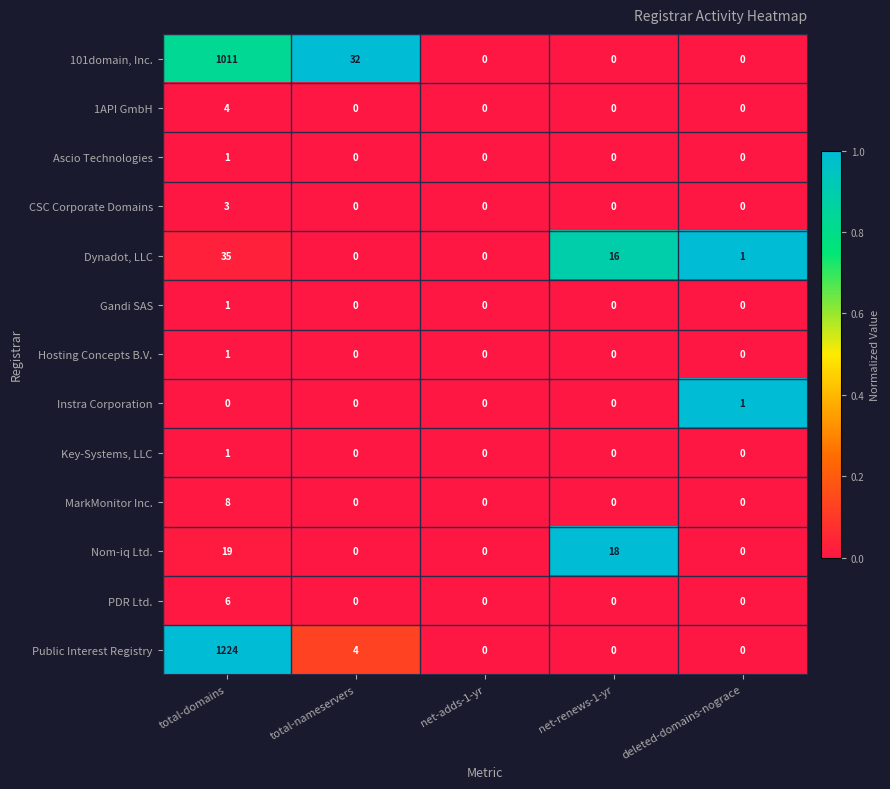

Which series changed the most between total-domains and deleted-domains-nograce?

Public Interest Registry